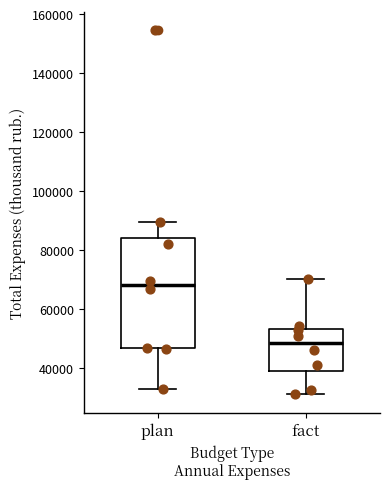

Comparing the boxes themselves (not the whiskers), which one is the tallest?

plan